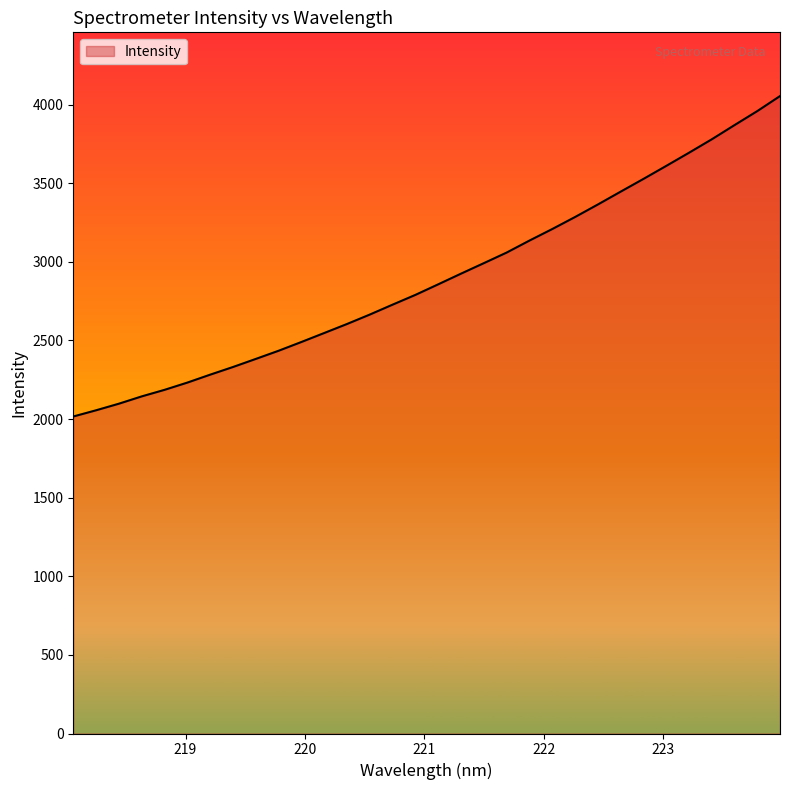

Reading left to right, extract all data points from this chart.

2016.0	2055.6	2097.5	2144.0	2185.6	2231.7	2282.2	2330.9	2382.3	2434.2	2490.0	2547.1	2604.4	2664.5	2727.6	2789.6	2856.7	2924.6	2991.3	3058.6	3134.8	3208.1	3284.5	3364.1	3445.7	3526.6	3609.3	3693.0	3778.5	3868.9	3958.0	4053.8